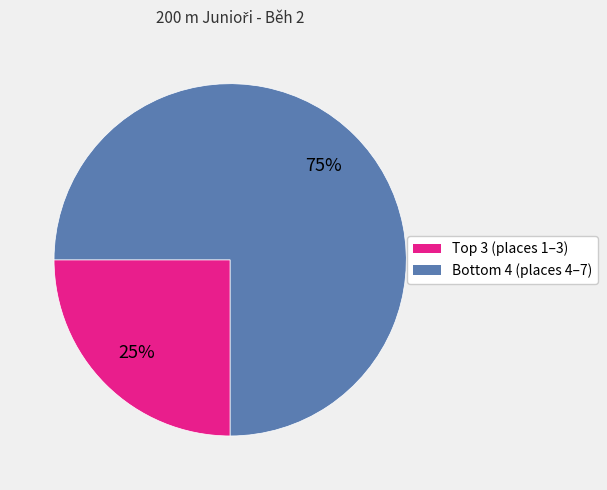

Does any single category account for the majority?

Yes